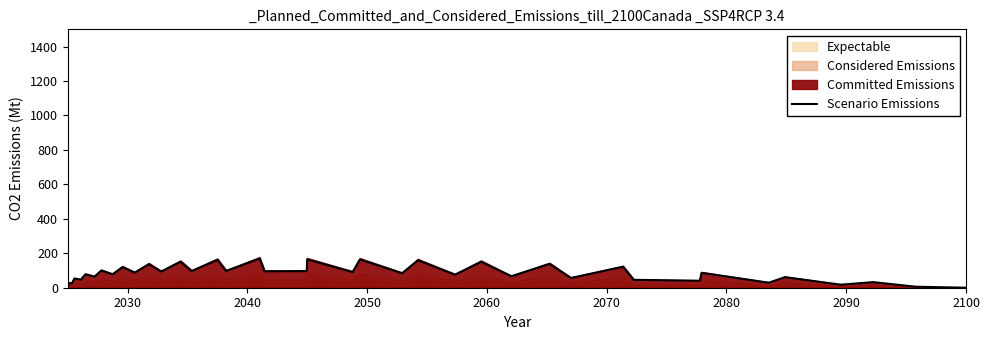

What is the sum of all values?

3369.0